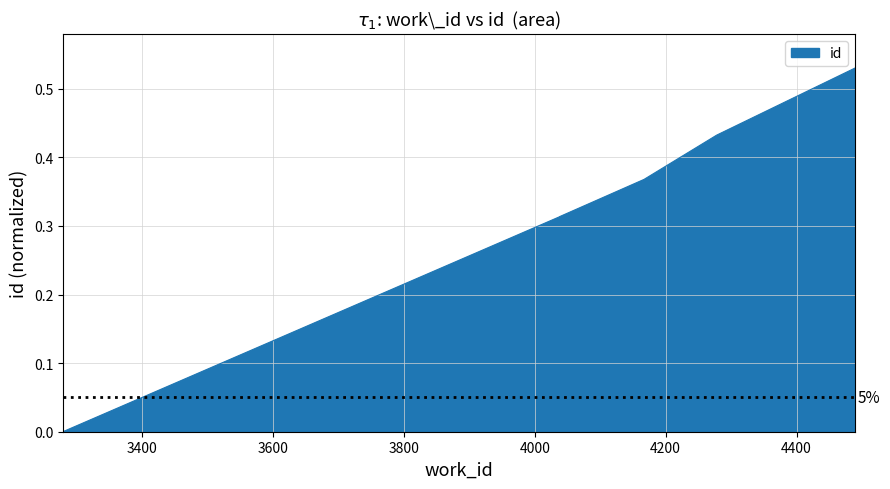

True or false: there are more than 2 points higher than both neighbors.

False